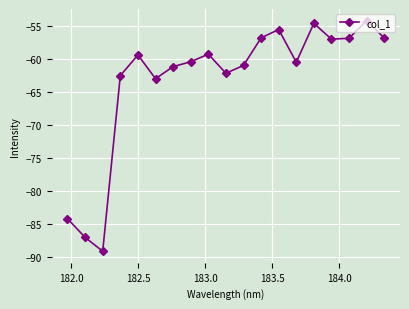

What is the difference between the maximum and second lowest values?

32.8